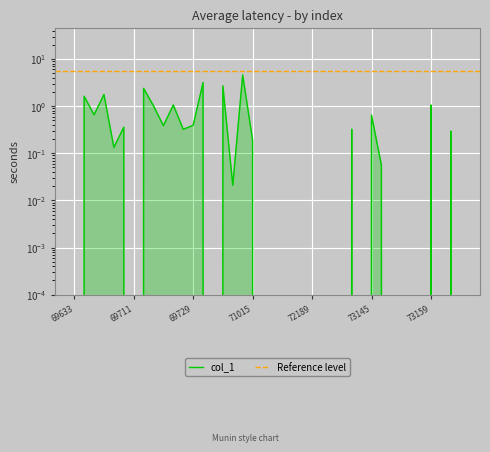

List the labels in order of value, smallest first.

69633, 69711, 69735, 72159, 72163, 72167, 72181, 72183, 72189, 72191, 72195, 73123, 73141, 73149, 73151, 73153, 73155, 73167, 73171, 69743, 73147, 69701, 71015, 73169, 69723, 73137, 69709, 69717, 69729, 73145, 69679, 69715, 69721, 73159, 69647, 69699, 69713, 69737, 69731, 69749